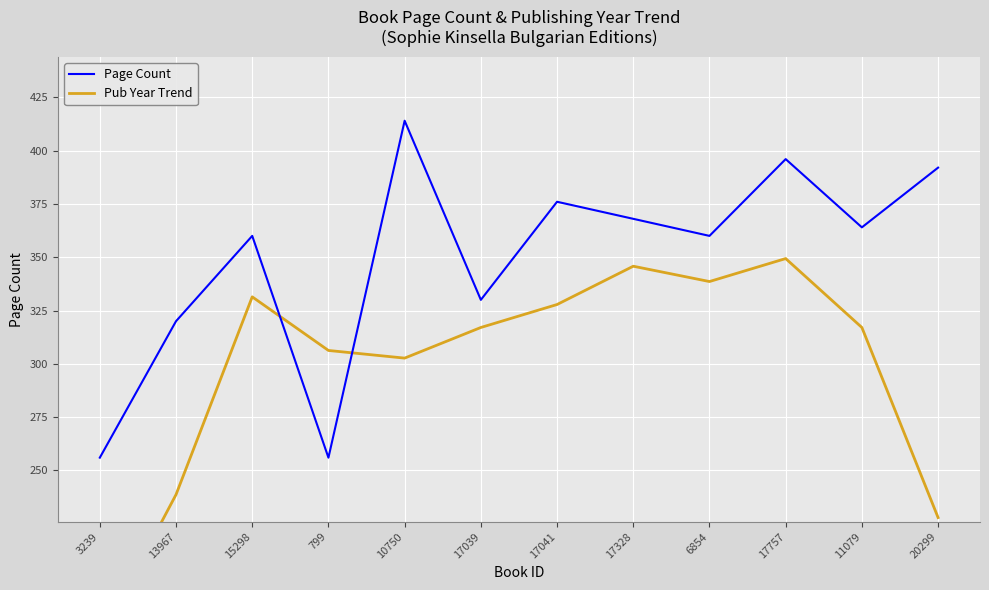

Is the value of Pub Year Trend at 15298 greater than the value of Page Count at 15298?

No